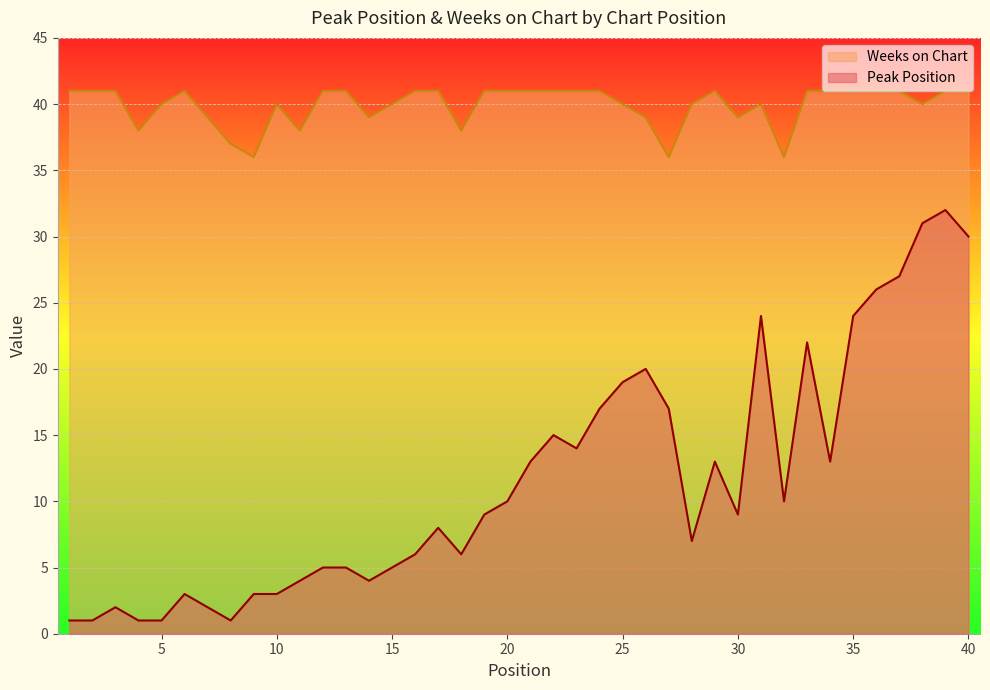

What are all the series names shown in the legend?

Weeks on Chart, Peak Position